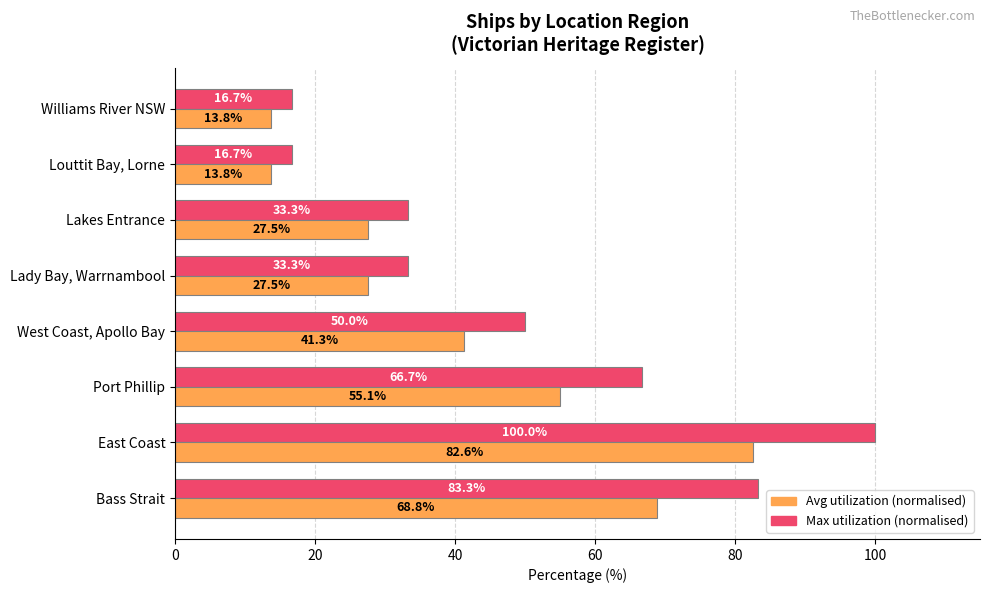

What is the spread (max minus min) of values at Louttit Bay, Lorne?

2.9